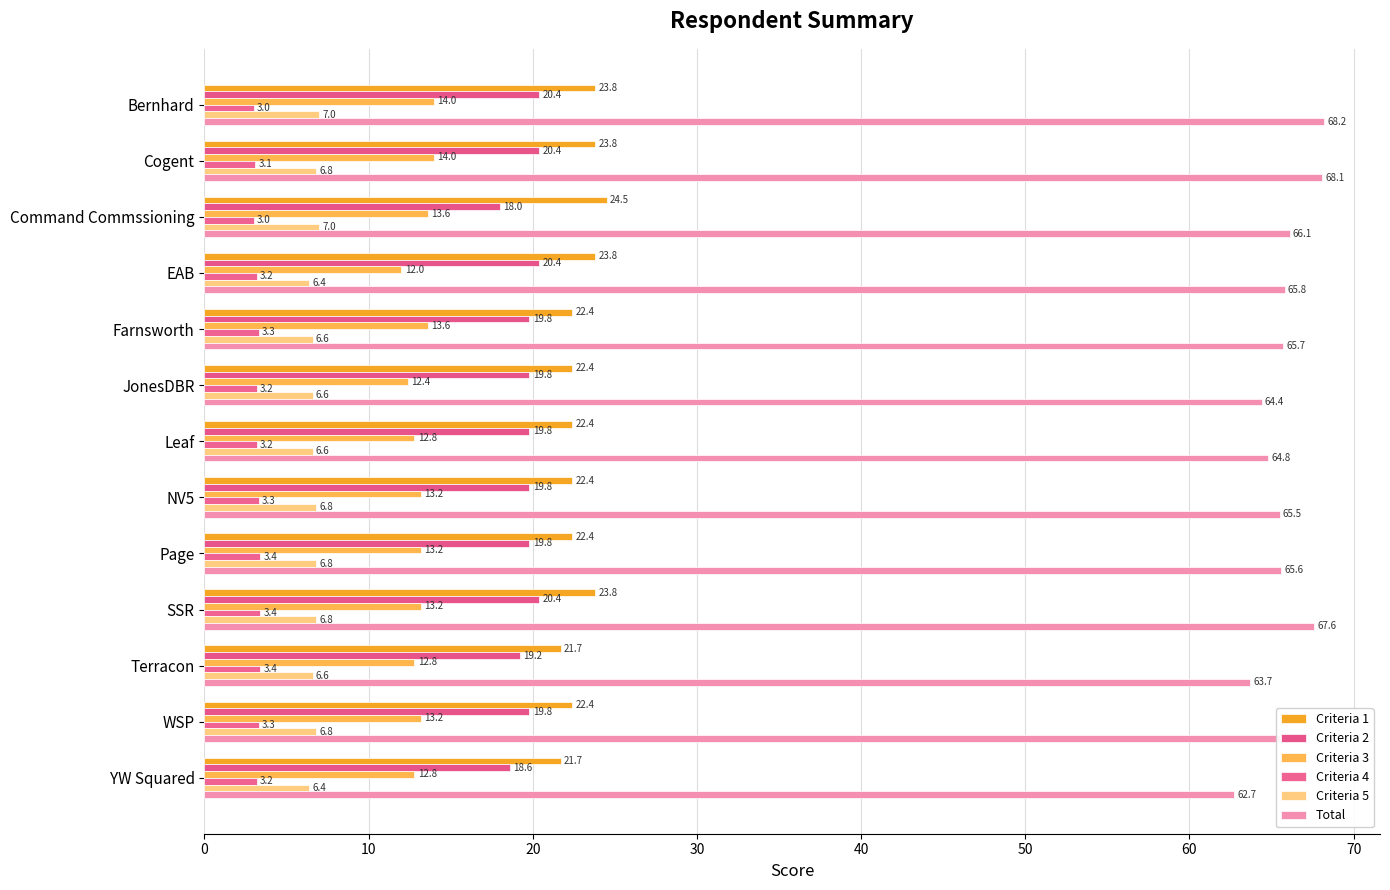

How many data points in Total are less than 65?

4